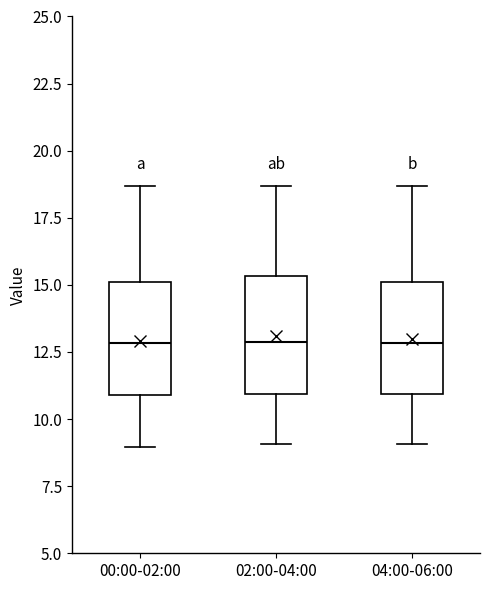

Reading left to right, read every box against the y-axis: the position of its median line, the range the box covers, and the ends of its whiskers. The values are not printed on the chart, so give them approximately, as read against the axis.

00:00-02:00: median 13.0, box 11.0 to 15.0, whiskers 9.0 to 18.5
02:00-04:00: median 13.0, box 11.0 to 15.5, whiskers 9.0 to 18.5
04:00-06:00: median 13.0, box 11.0 to 15.0, whiskers 9.0 to 18.5